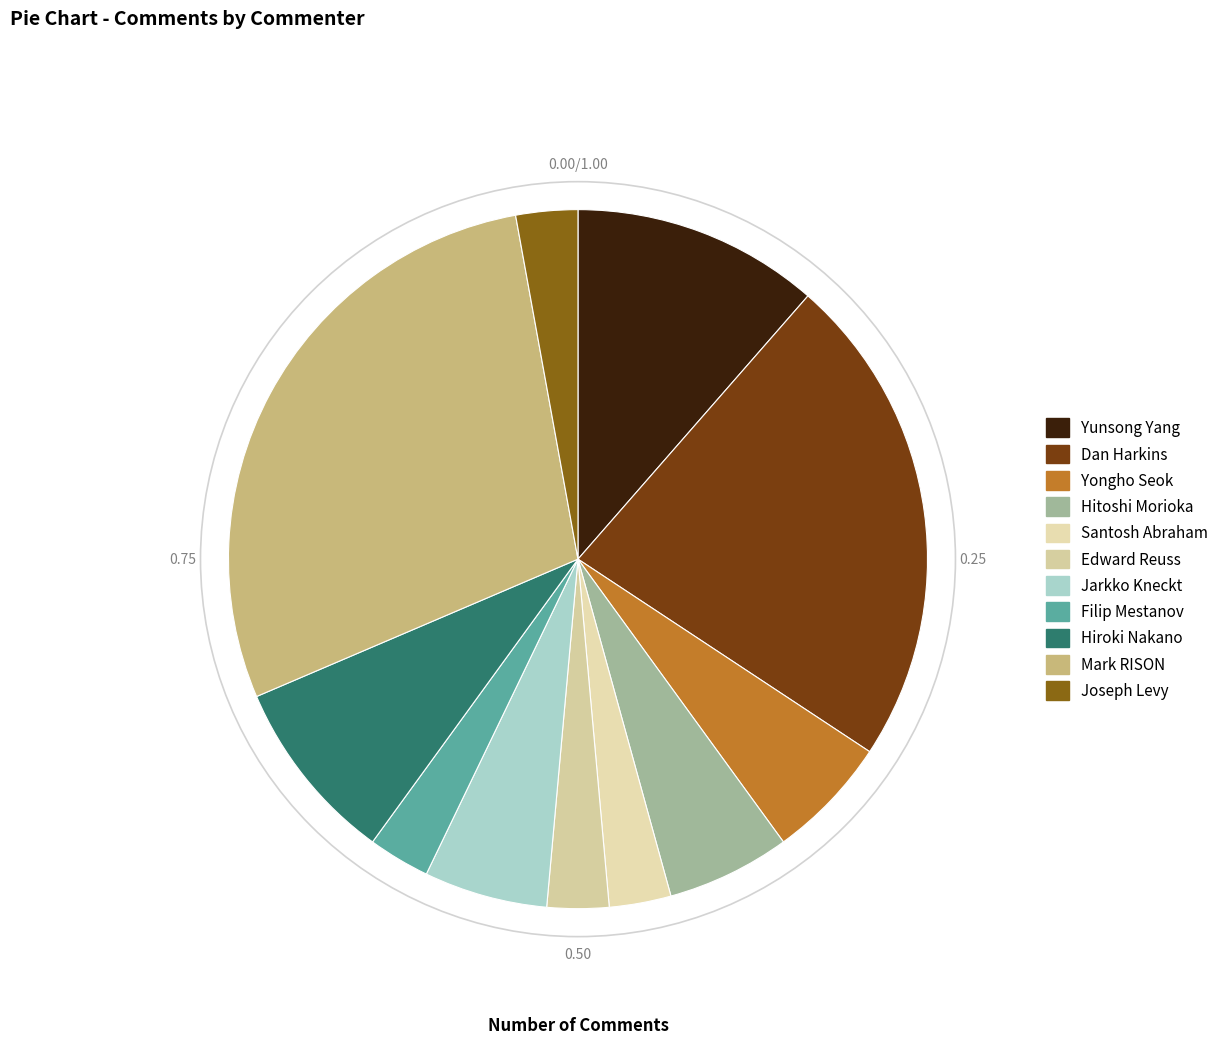

How many segments does this pie chart have?

11